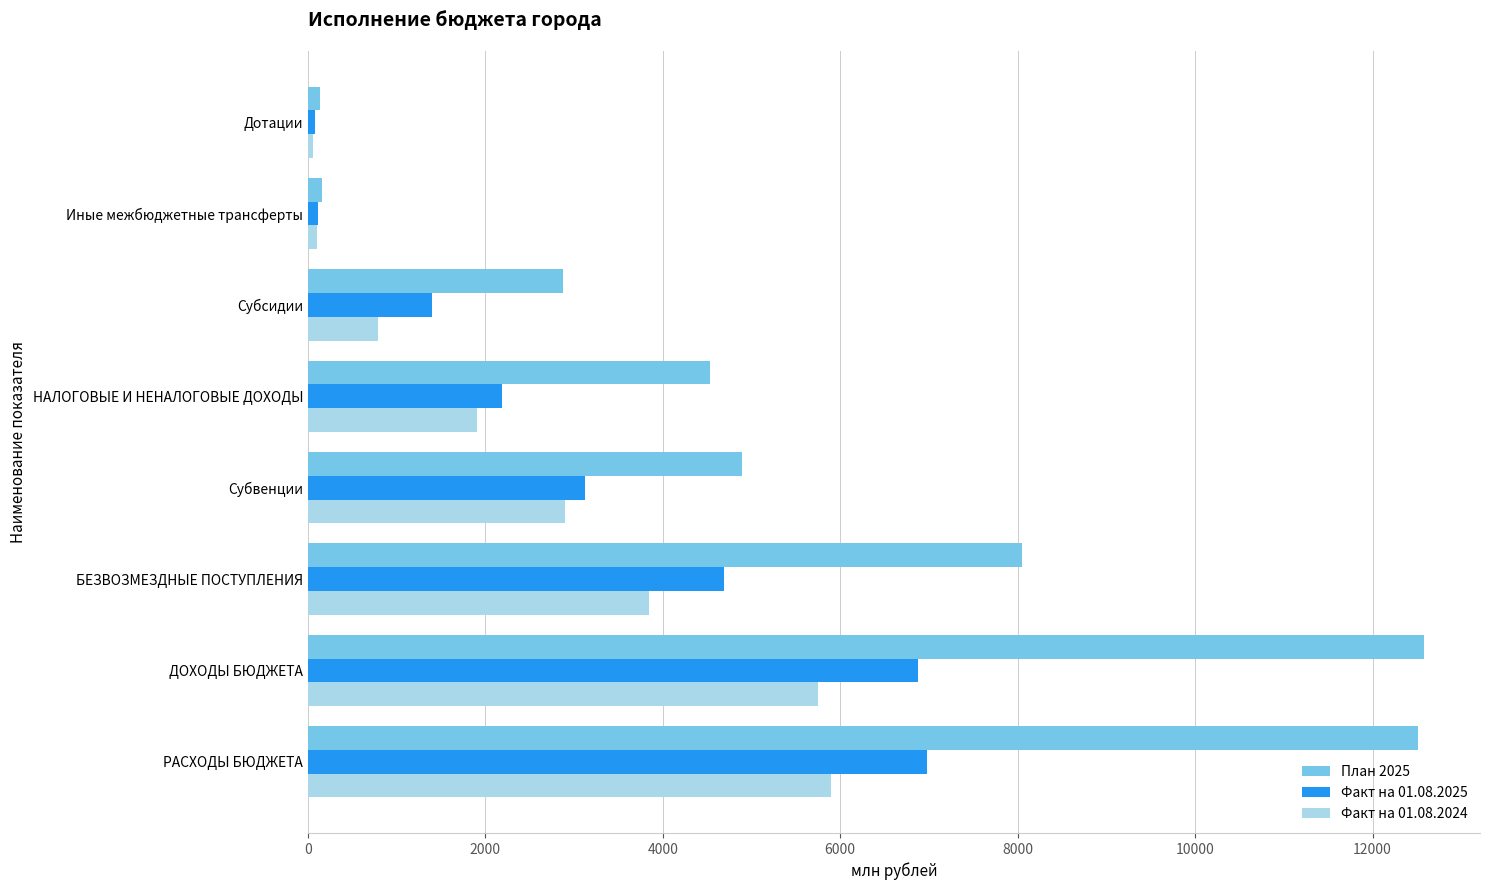

Is it true that План 2025 equals 2876.3 at Субсидии?

True